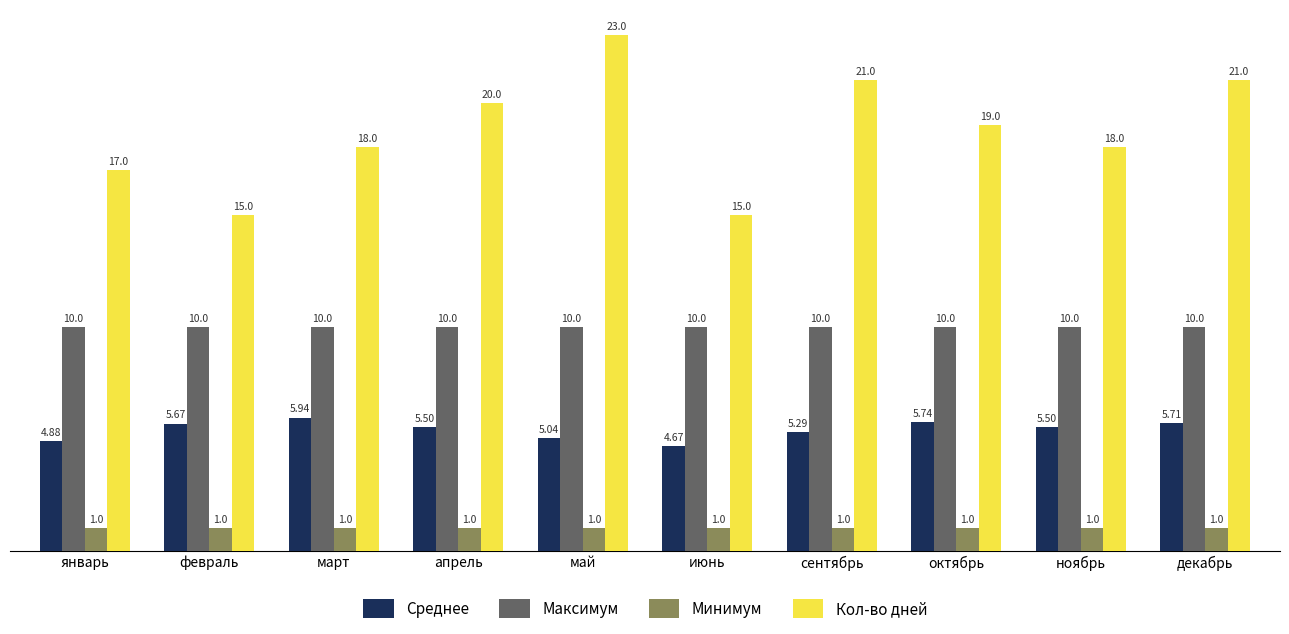

What is the approximate value of Минимум at октябрь?

1.0